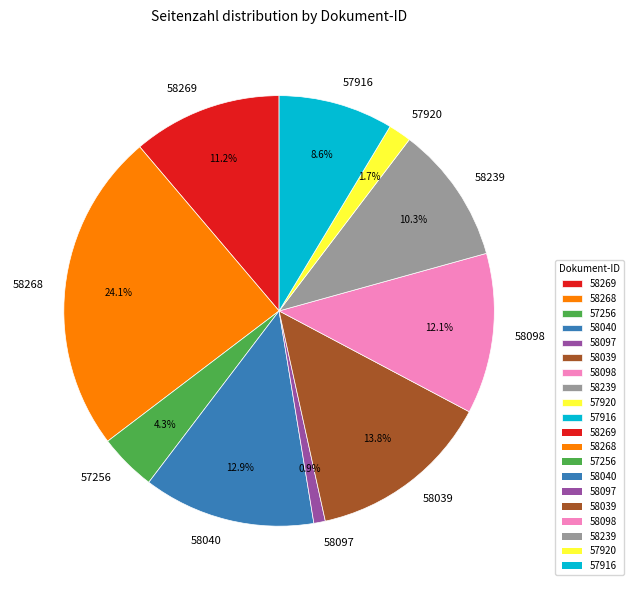

Count the number of slices in the pie.

10